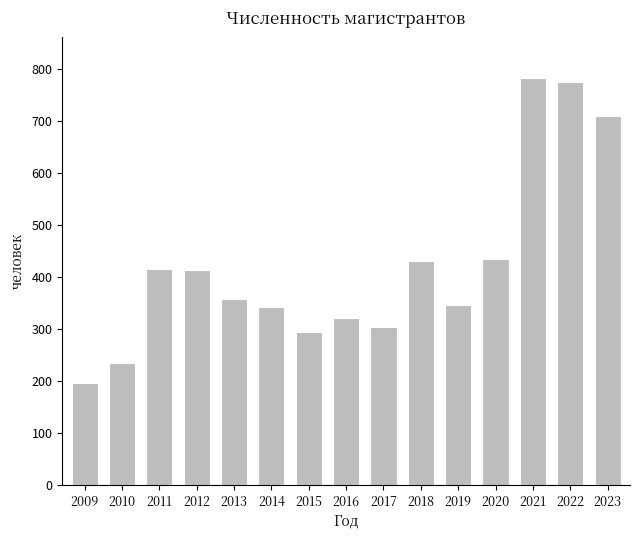

The value at 2022 is 1273. True or false?

False